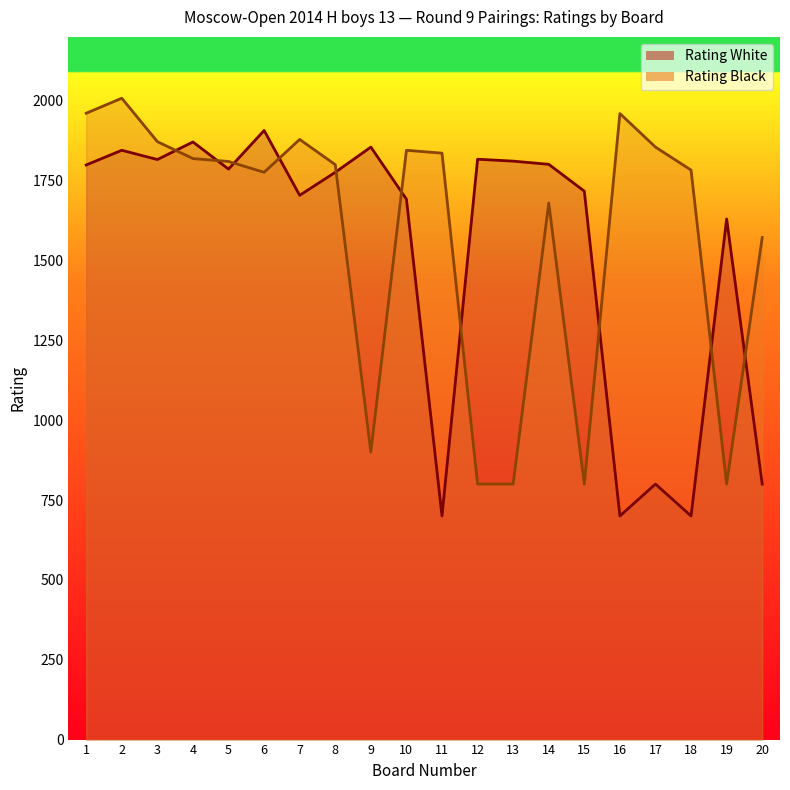

How many values in the Rating White series exceed 1786?

9